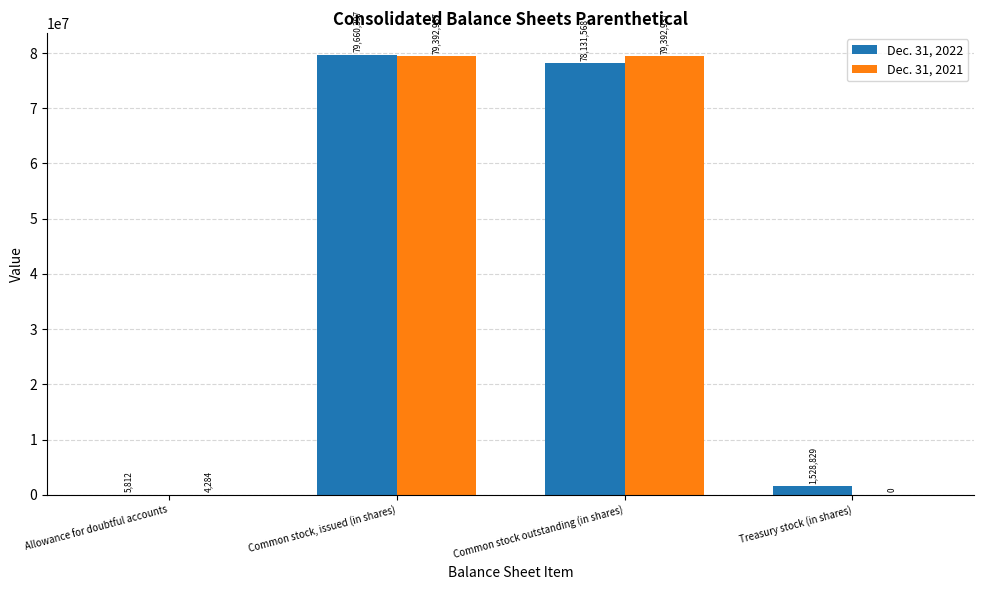

Is the value of Dec. 31, 2021 at Treasury stock (in shares) greater than the value of Dec. 31, 2022 at Treasury stock (in shares)?

No